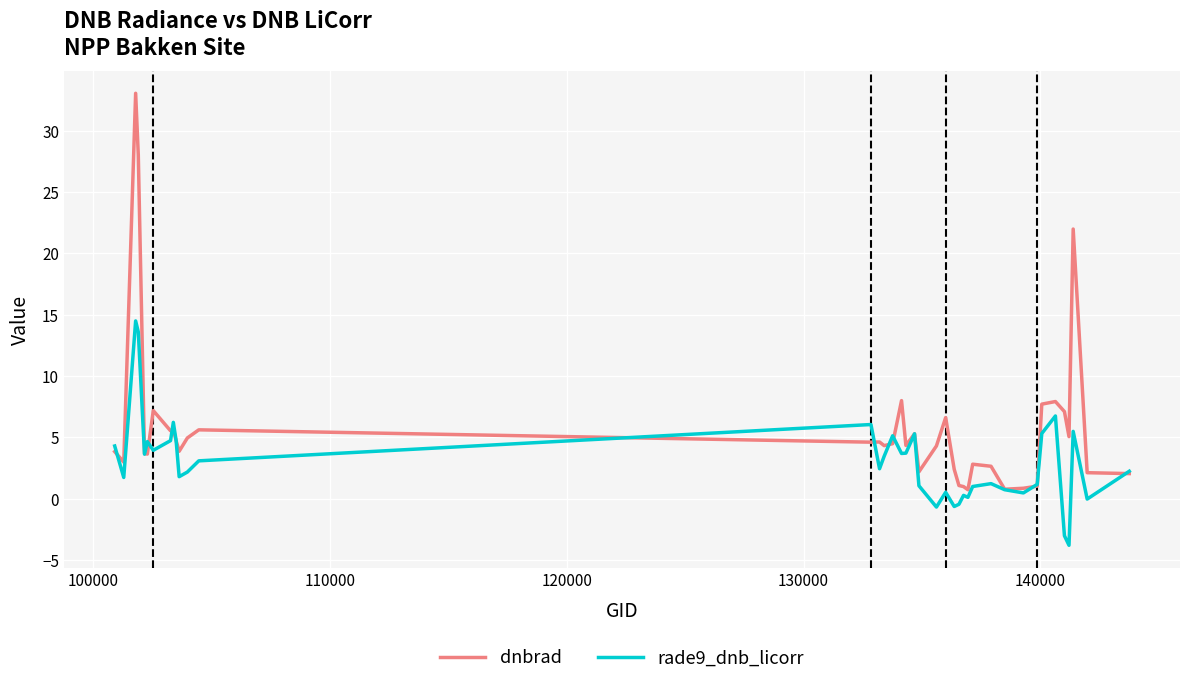

Which series has the largest range (max minus min)?

dnbrad